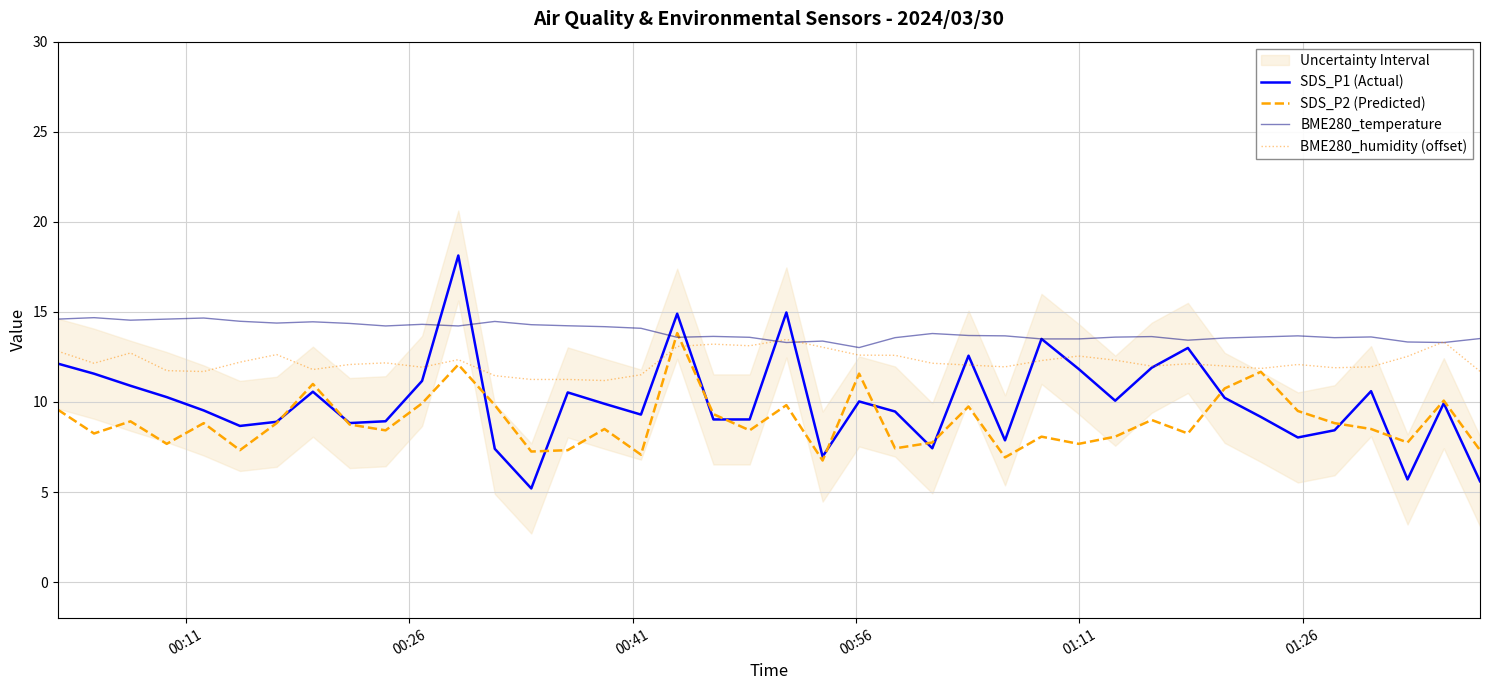

What is the highest value of the SDS_P1 (Actual) series?

18.1